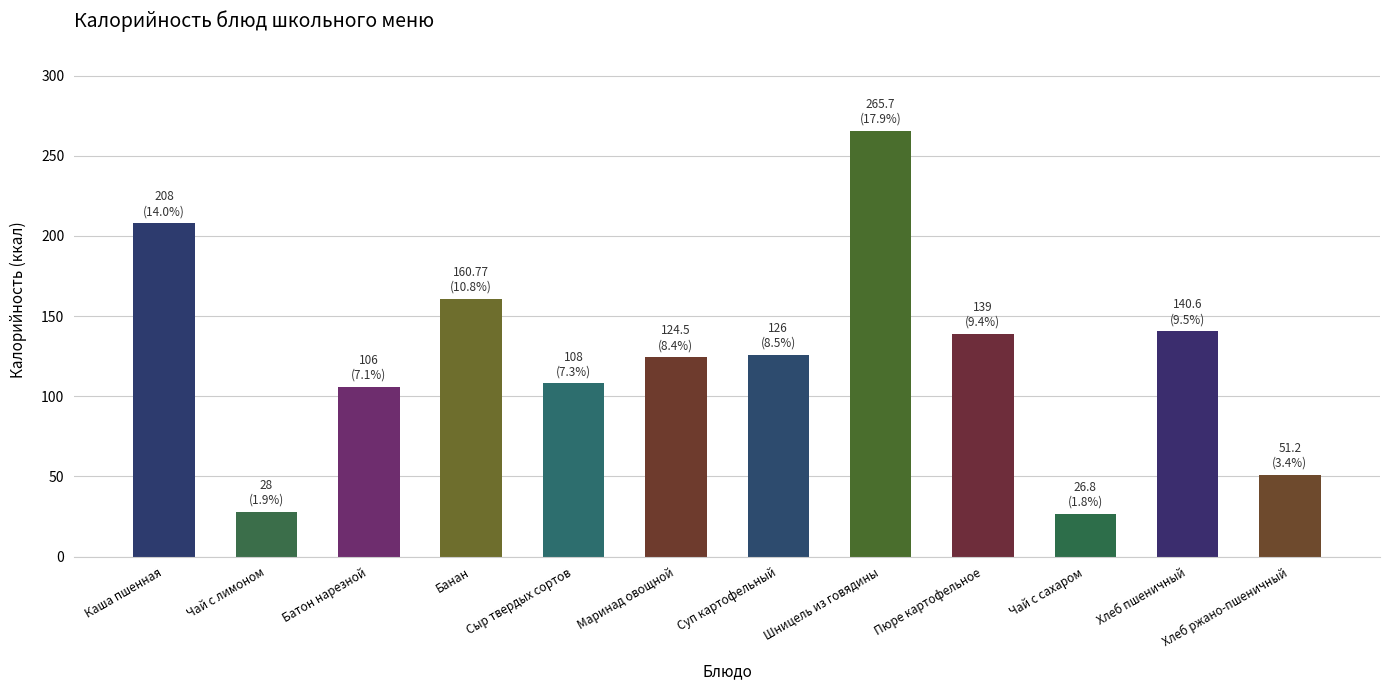

Is it true that the value at Пюре картофельное is 240.9?

False